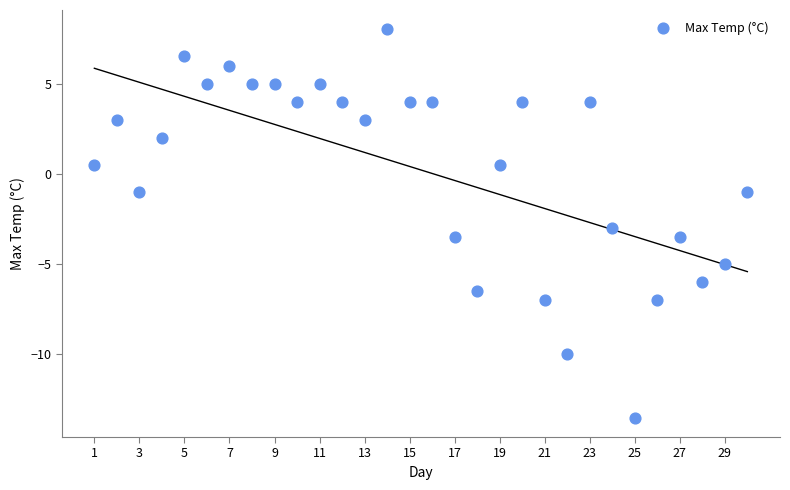

What is the range of Y values (max minus min)?

21.5